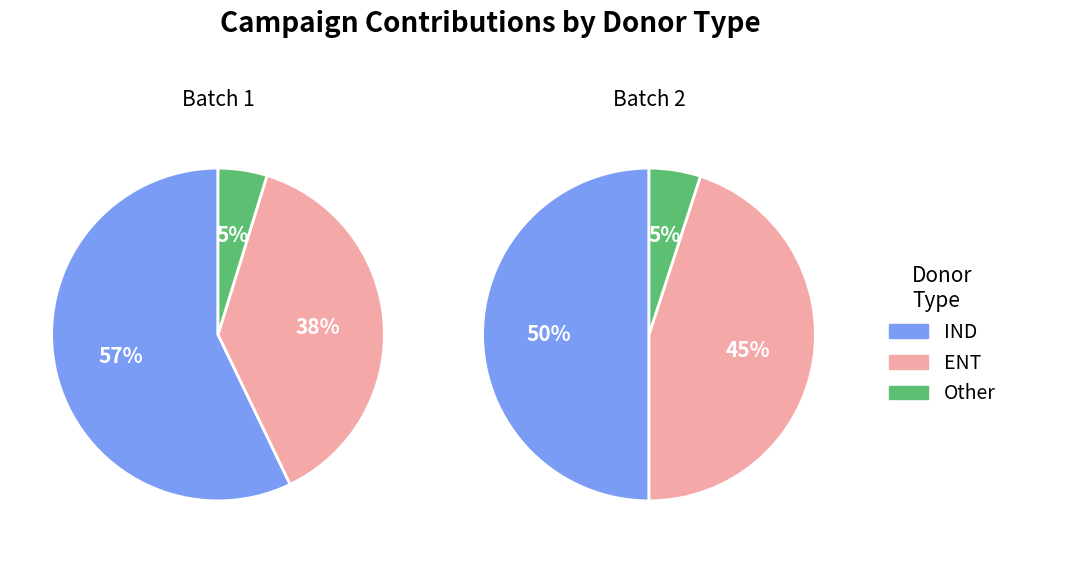

Does ENT represent more than half of the total?

No